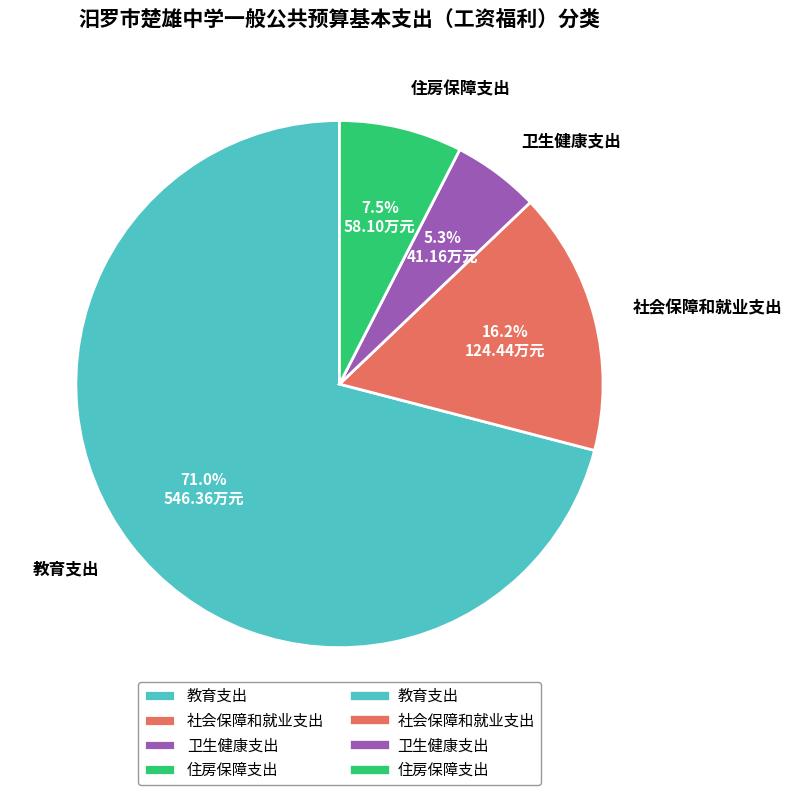

What portion of the pie excludes 社会保障和就业支出?

83.8%